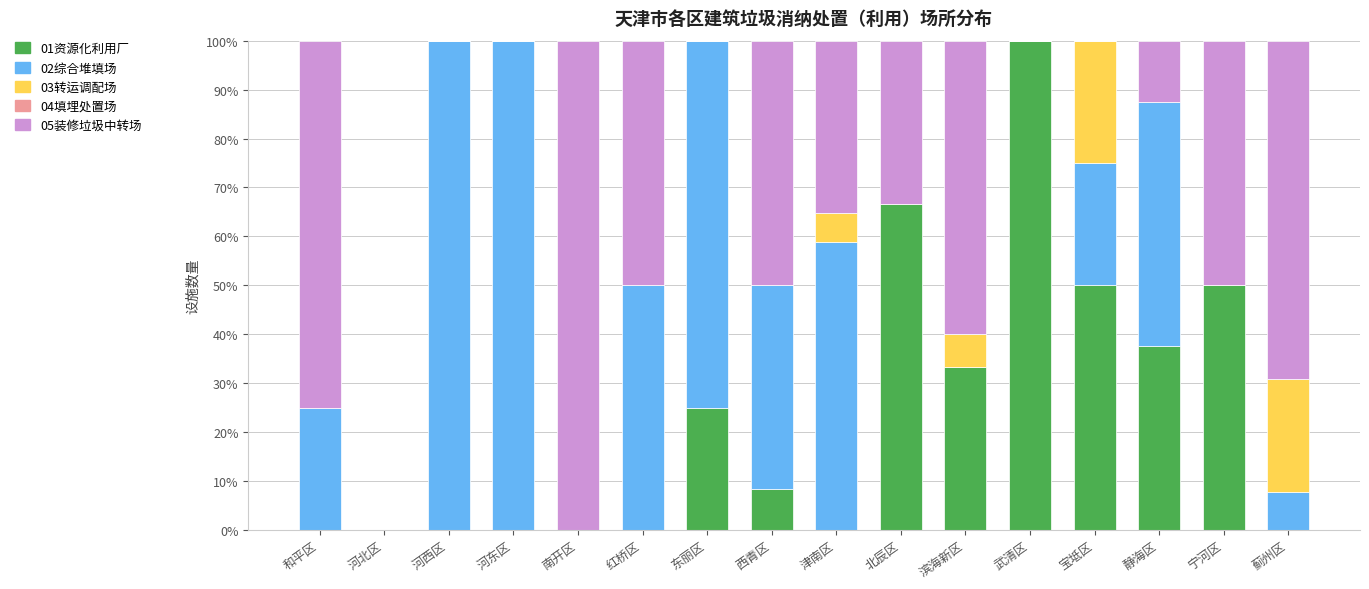

At which label does 01资源化利用厂 reach its peak?

武清区